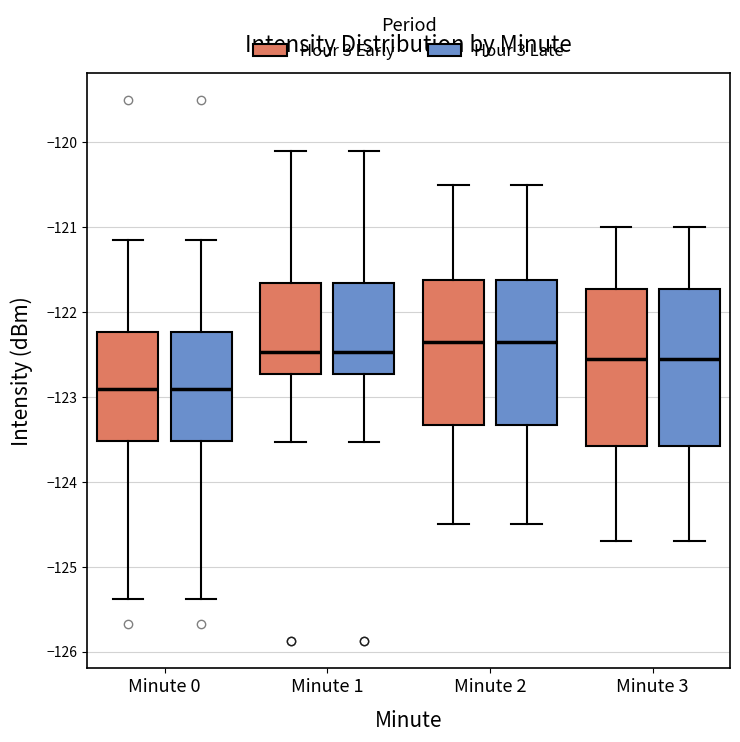

Reading left to right, transcribe this box plot: for each box, give where its median line is, the range the box spans, and where its two whiskers end, as read against the y-axis. The values are not printed on the chart, so give them approximately, as read against the axis.

Minute 0 (Hour 3 Early): median -122.9, box -123.5 to -122.2, whiskers -125.4 to -121.1
Minute 0 (Hour 3 Late): median -122.9, box -123.5 to -122.2, whiskers -125.4 to -121.1
Minute 1 (Hour 3 Early): median -122.5, box -122.7 to -121.7, whiskers -123.5 to -120.1
Minute 1 (Hour 3 Late): median -122.5, box -122.7 to -121.7, whiskers -123.5 to -120.1
Minute 2 (Hour 3 Early): median -122.3, box -123.3 to -121.6, whiskers -124.5 to -120.5
Minute 2 (Hour 3 Late): median -122.3, box -123.3 to -121.6, whiskers -124.5 to -120.5
Minute 3 (Hour 3 Early): median -122.5, box -123.6 to -121.7, whiskers -124.7 to -121.0
Minute 3 (Hour 3 Late): median -122.5, box -123.6 to -121.7, whiskers -124.7 to -121.0